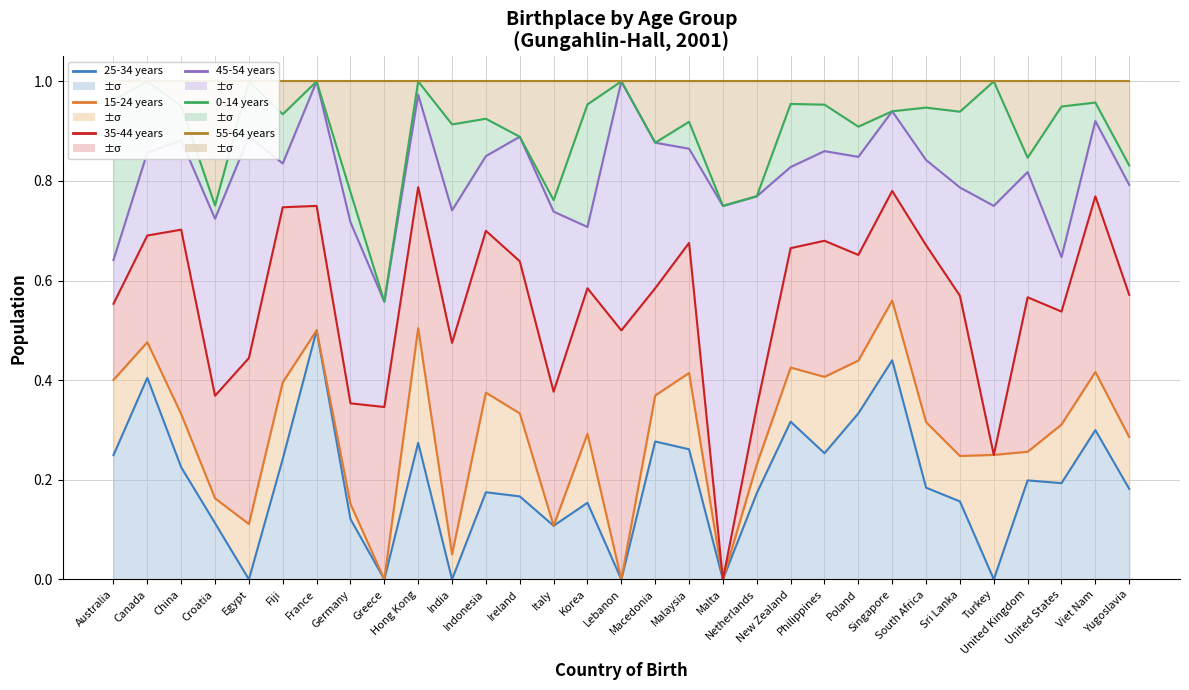

Between Turkey and Yugoslavia, which series saw the biggest shift?

35-44 years